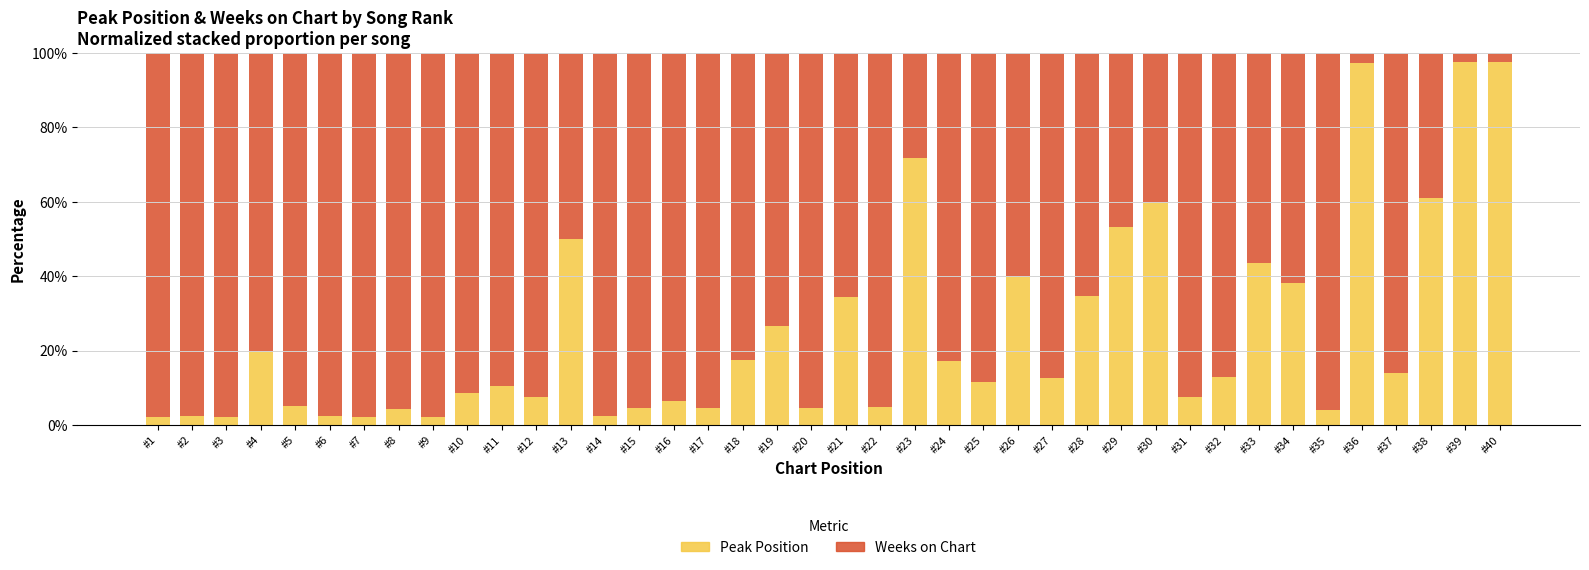

What is the minimum value for Peak Position?

2.3